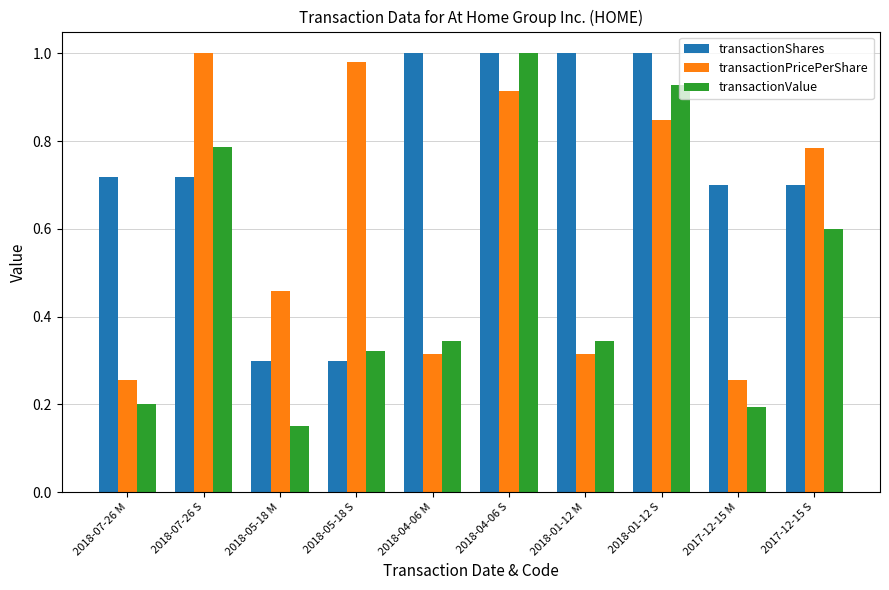

The transactionShares series shows 0.1 at 2018-07-26 M. True or false?

False